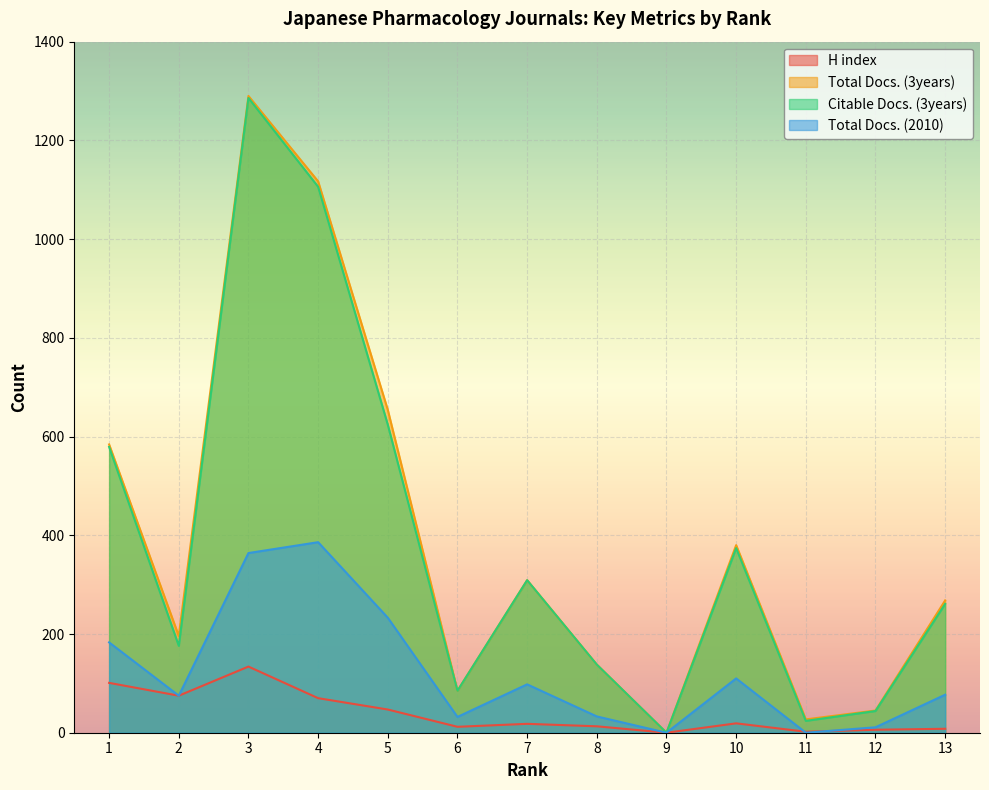

Reading right to left, extract all data points from this chart.

H index: 13=8	12=6	11=2	10=19	9=0	8=13	7=18	6=12	5=47	4=70	3=134	2=75	1=101
Total Docs. (3years): 13=268	12=45	11=27	10=380	9=0	8=138	7=309	6=85	5=654	4=1117	3=1290	2=196	1=584
Citable Docs. (3years): 13=261	12=44	11=24	10=374	9=0	8=138	7=309	6=85	5=624	4=1106	3=1286	2=176	1=579
Total Docs. (2010): 13=77	12=11	11=0	10=110	9=0	8=33	7=98	6=32	5=233	4=386	3=364	2=75	1=183